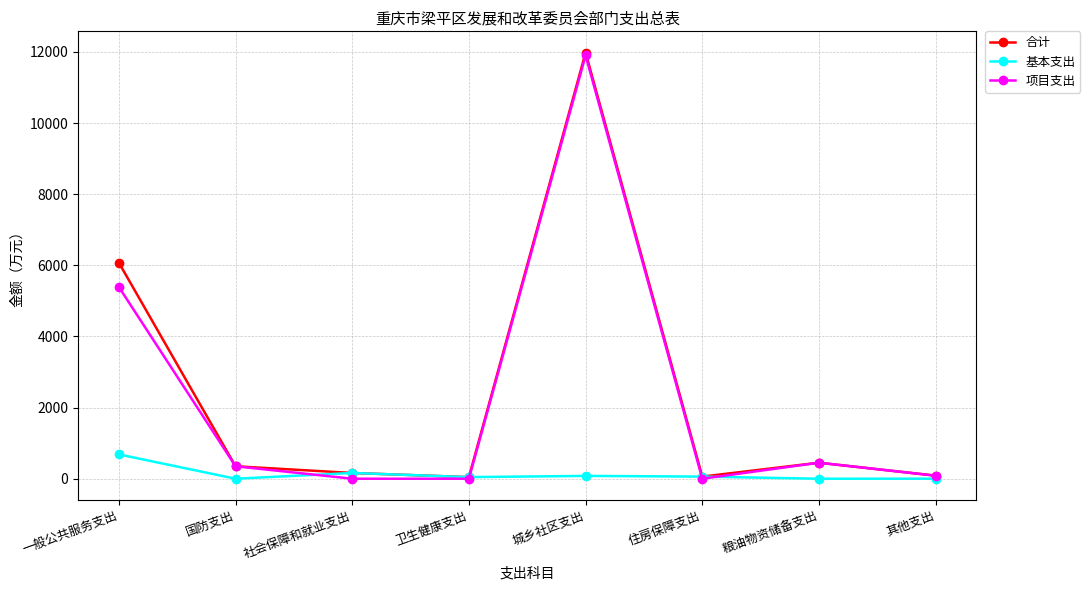

True or false: 项目支出 has a value of 85.0 at 其他支出.

True